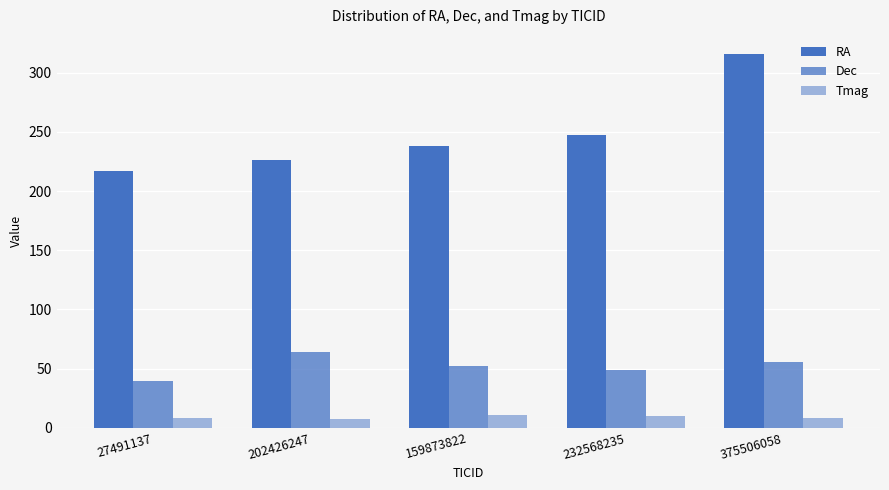

Which series changed the most between 202426247 and 375506058?

RA